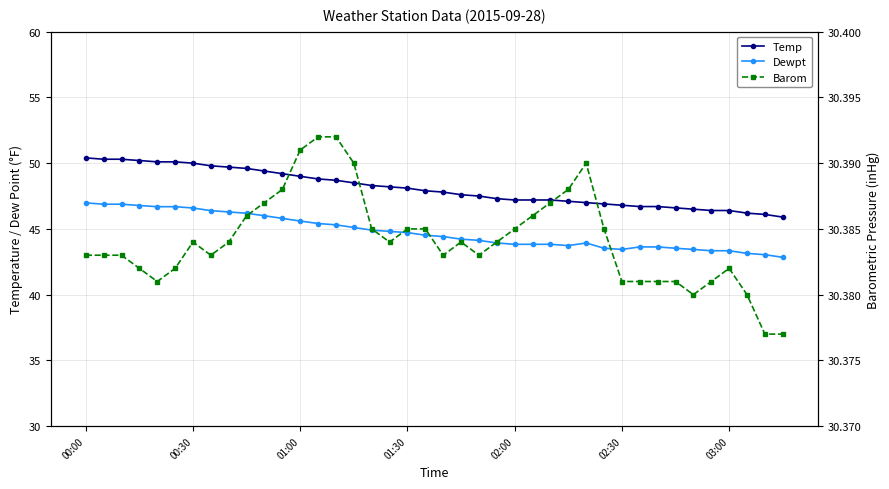

What is the total value across all series at 15?

124.0